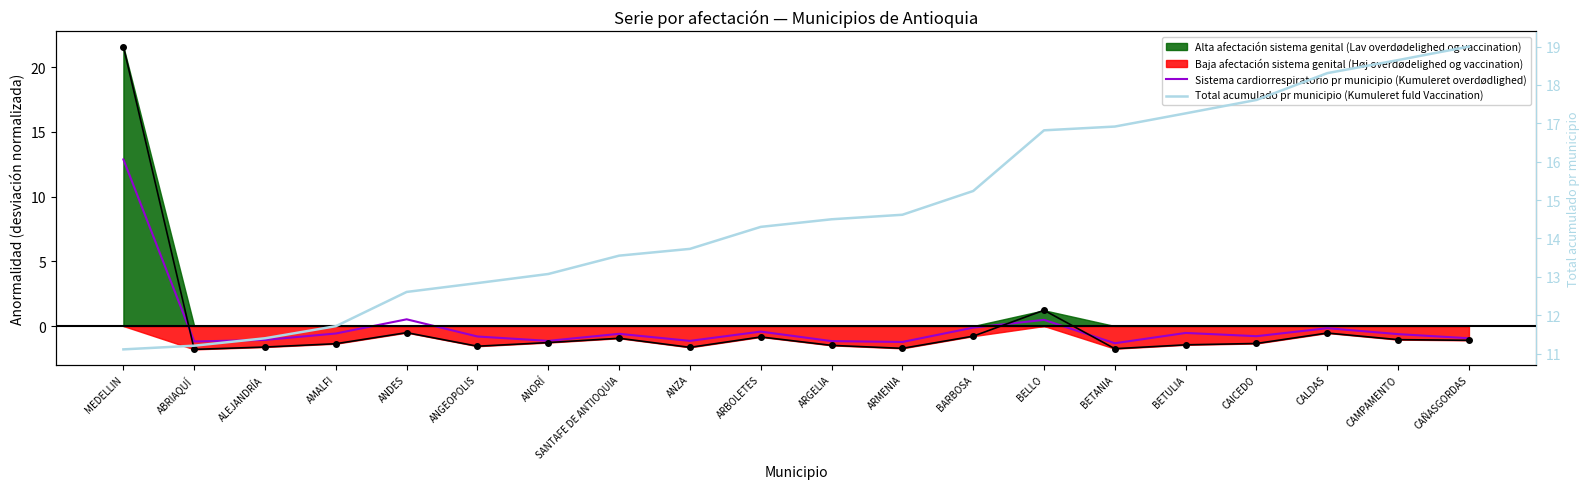

Read the Total acumulado pr municipio (Kumuleret fuld Vaccination) value at ARGELIA.

14.5